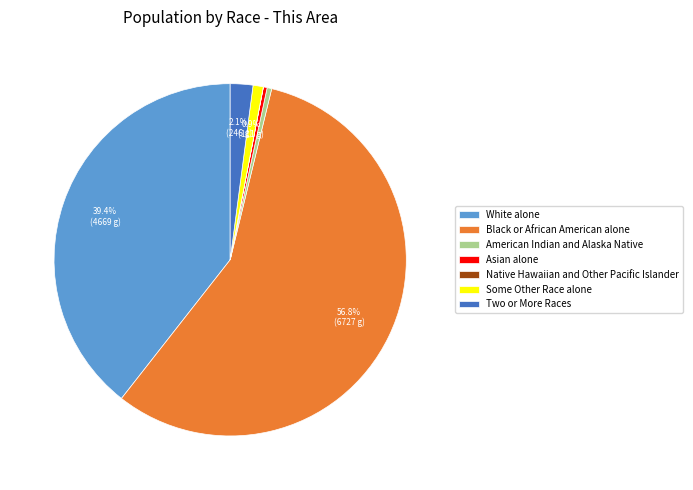

What is the majority slice?

Black or African American alone